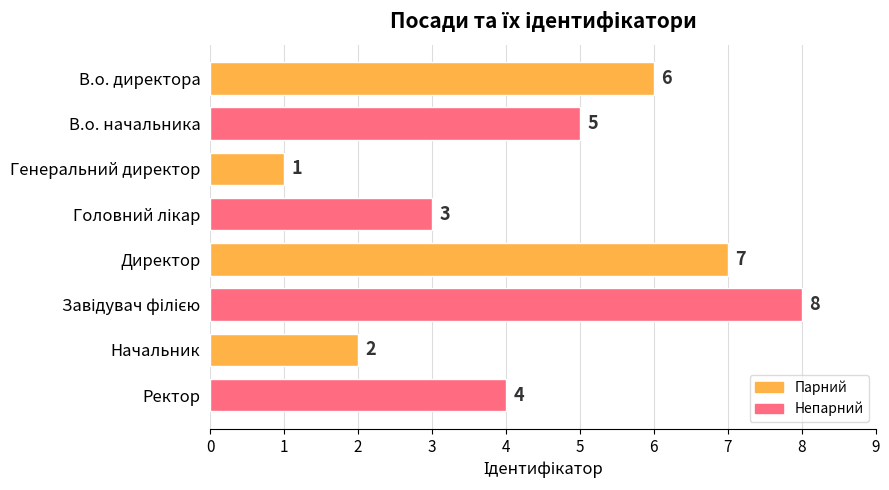

What is the label of the 8th bar from the bottom?

В.о. директора